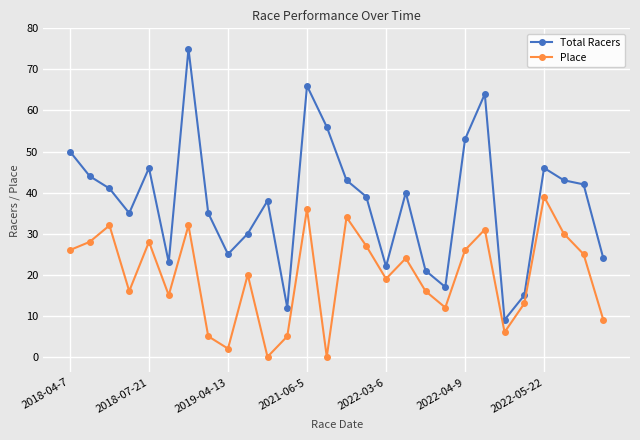

True or false: Total Racers and Place intersect in this chart.

False